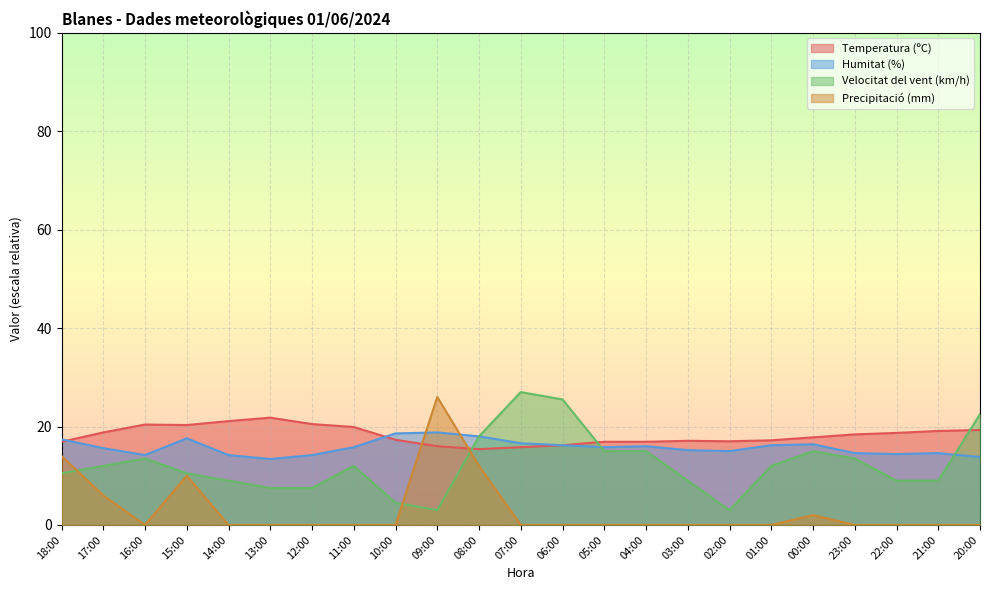

What is the sum of all Temperatura (ºC) values?

418.8